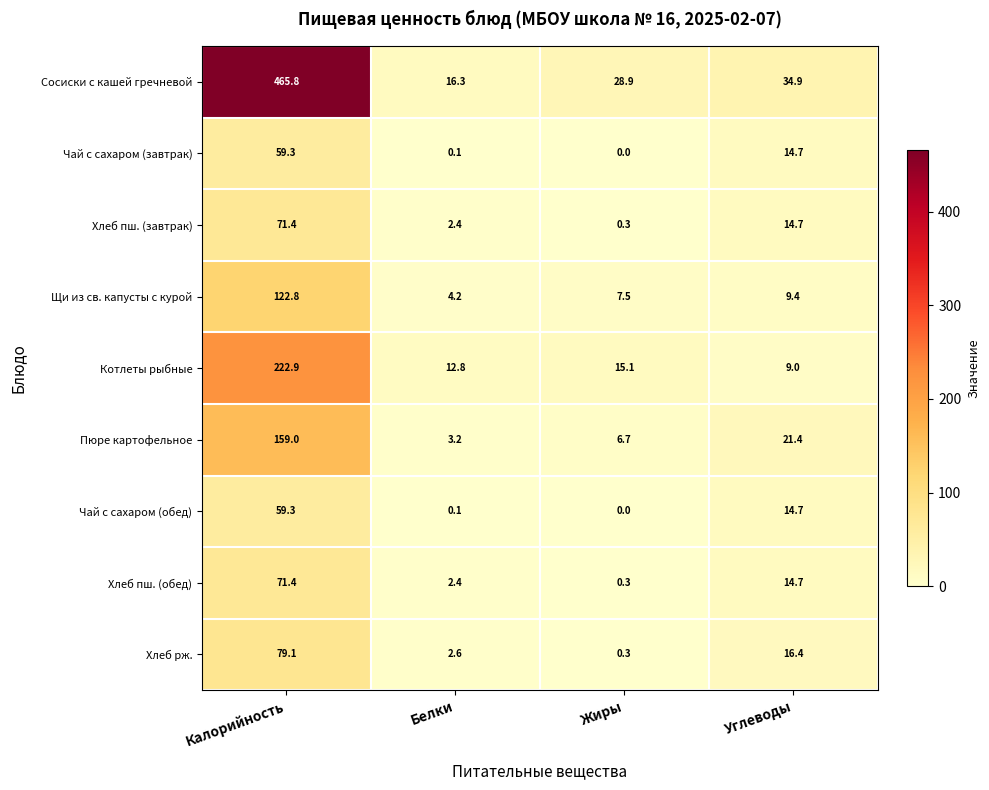

At which label does Щи из св. капусты с курой first exceed 9?

Калорийность